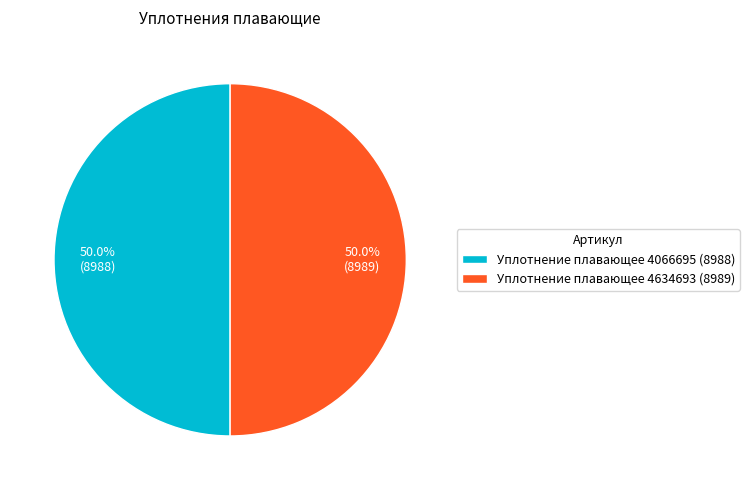

How many segments does this pie chart have?

2